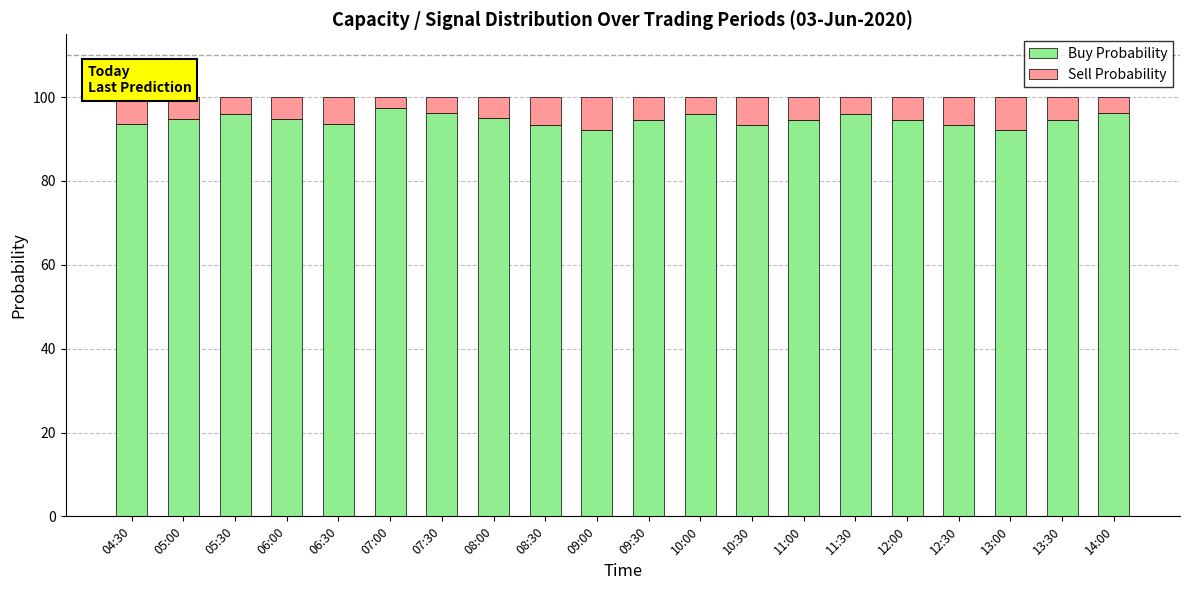

What is the difference between the maximum and minimum values in the Buy Probability series?

5.3